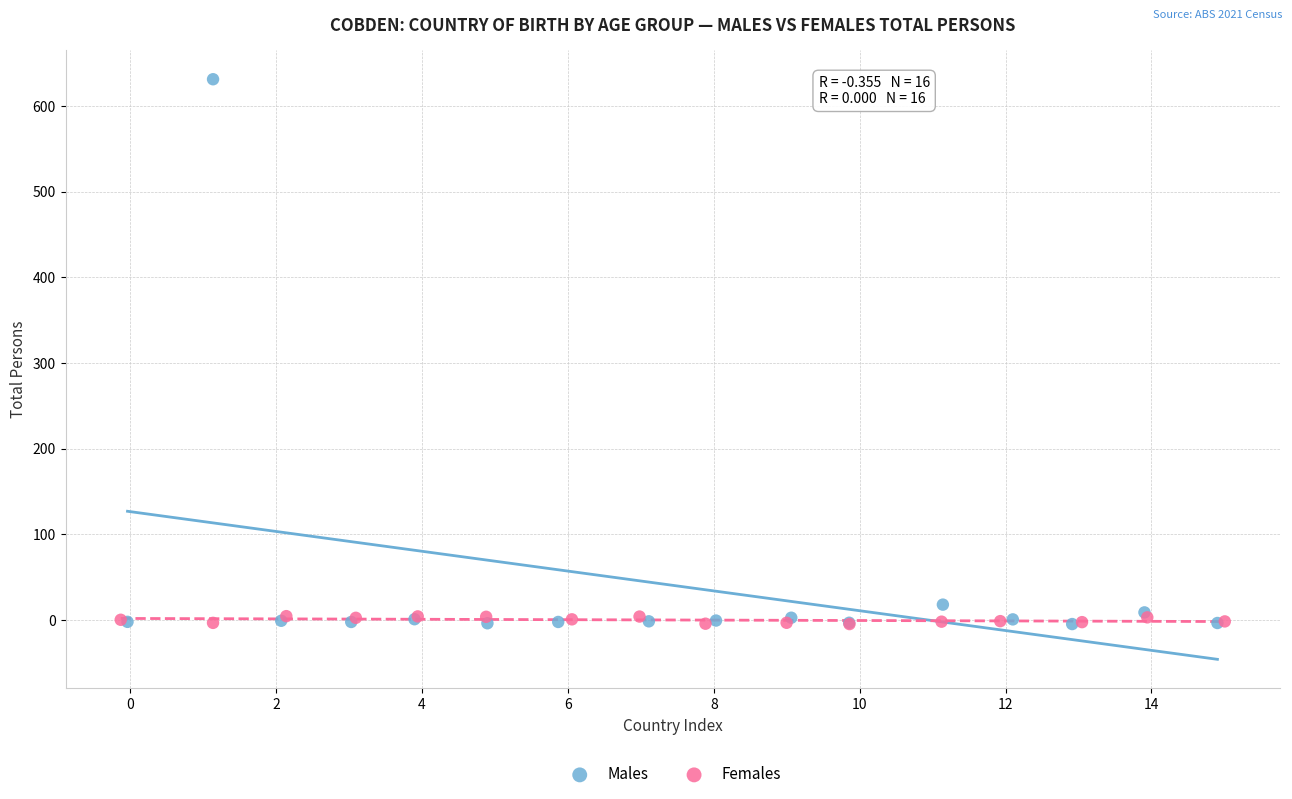

Which series has the widest spread of Y values?

Males